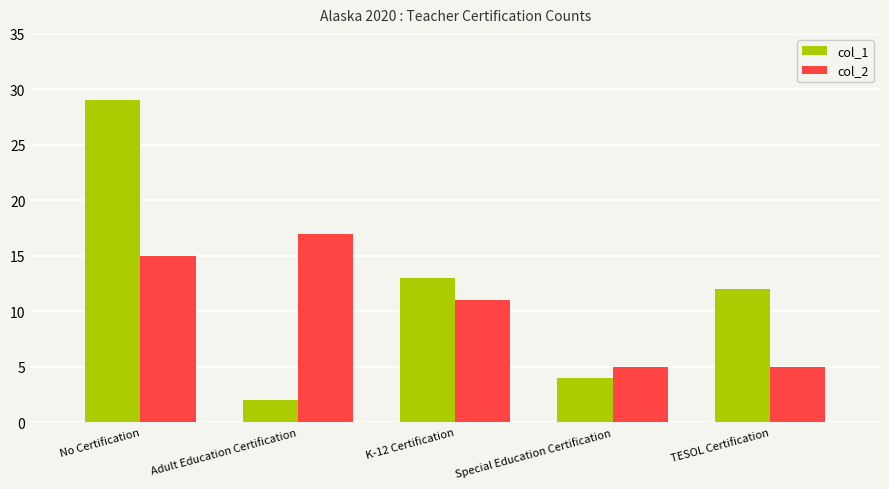

What is the label of the 1st bar from the right?

TESOL Certification